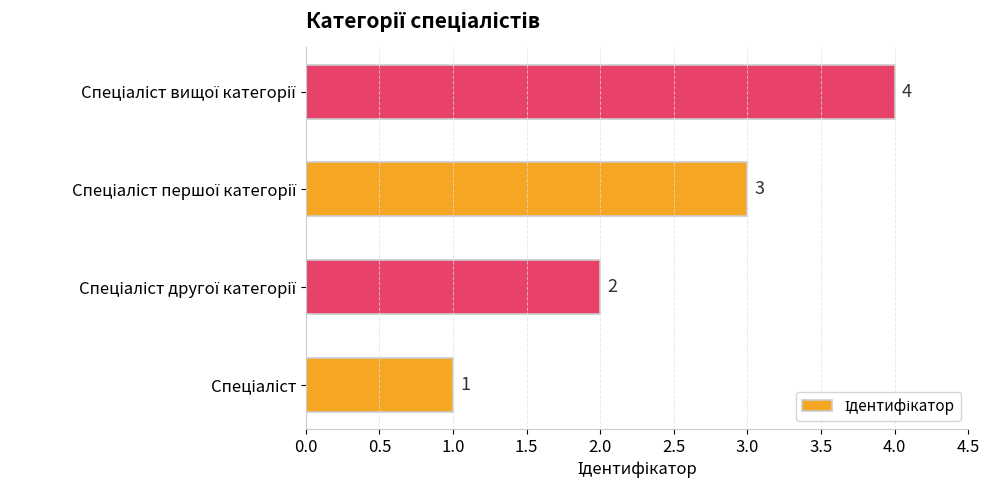

What is the difference between the maximum and minimum values?

3